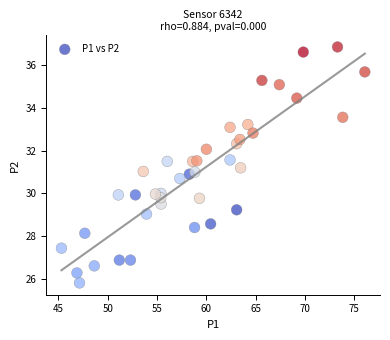

What is the range of X values (max minus min)?

30.8